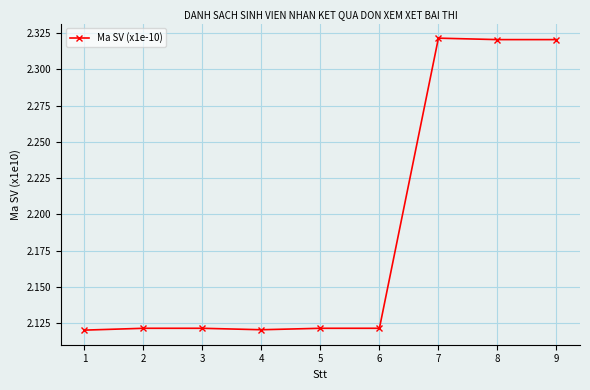

How many distinct data groups are displayed?

1